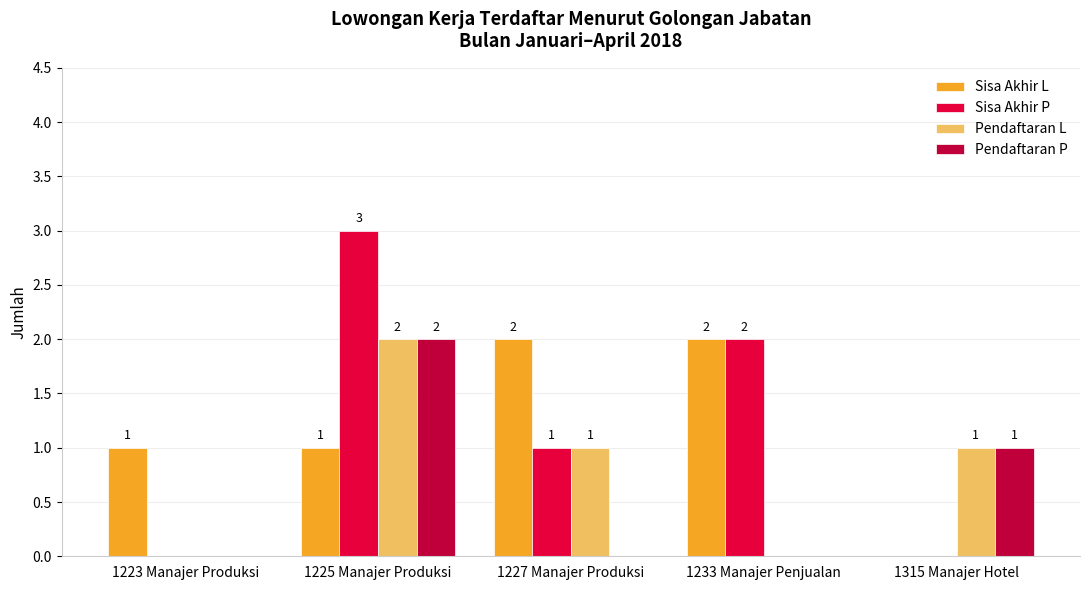

Is it true that Pendaftaran L equals 3 at 1225 Manajer Produksi?

False